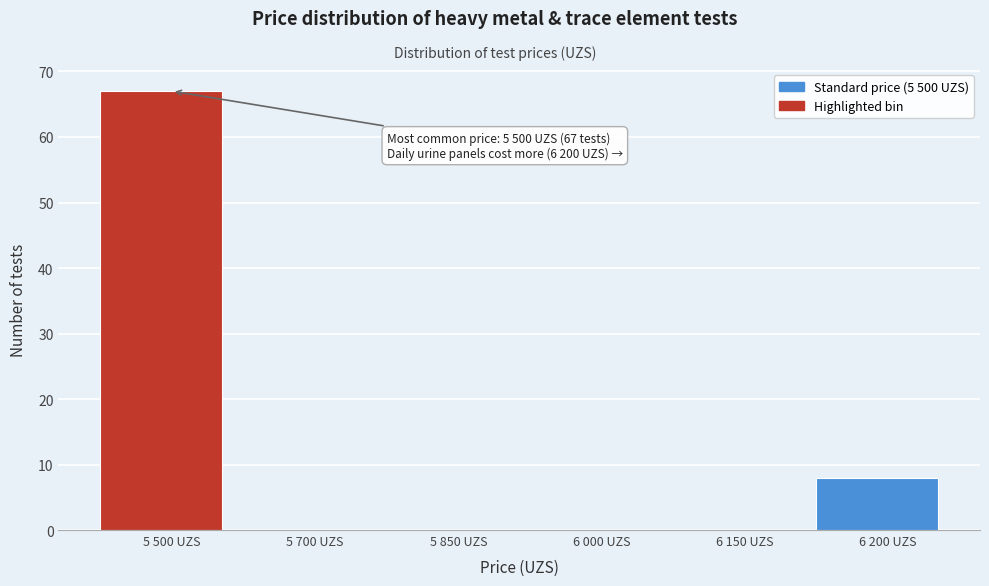

Reading right to left, list all the values displayed in this chart.

6 200 UZS=8	6 150 UZS=0	6 000 UZS=0	5 850 UZS=0	5 700 UZS=0	5 500 UZS=67